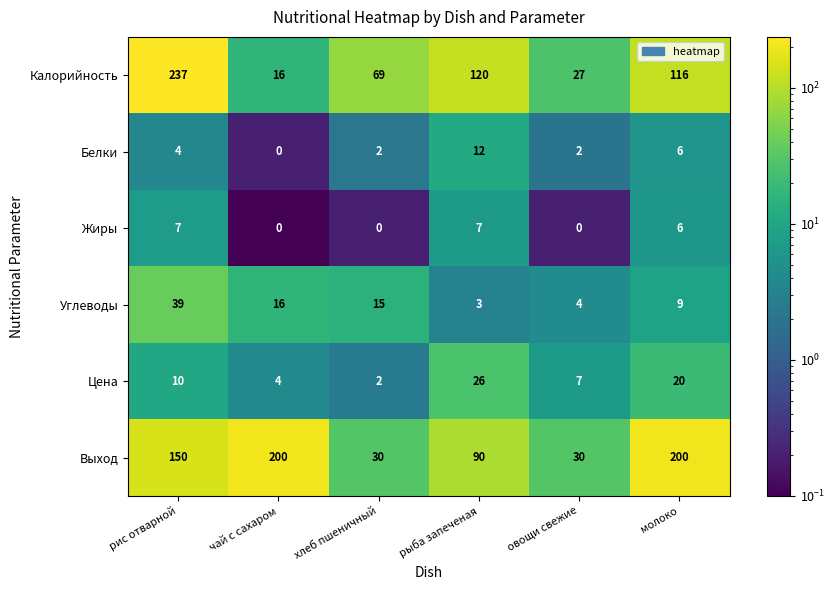

Count the number of categories in the chart.

6